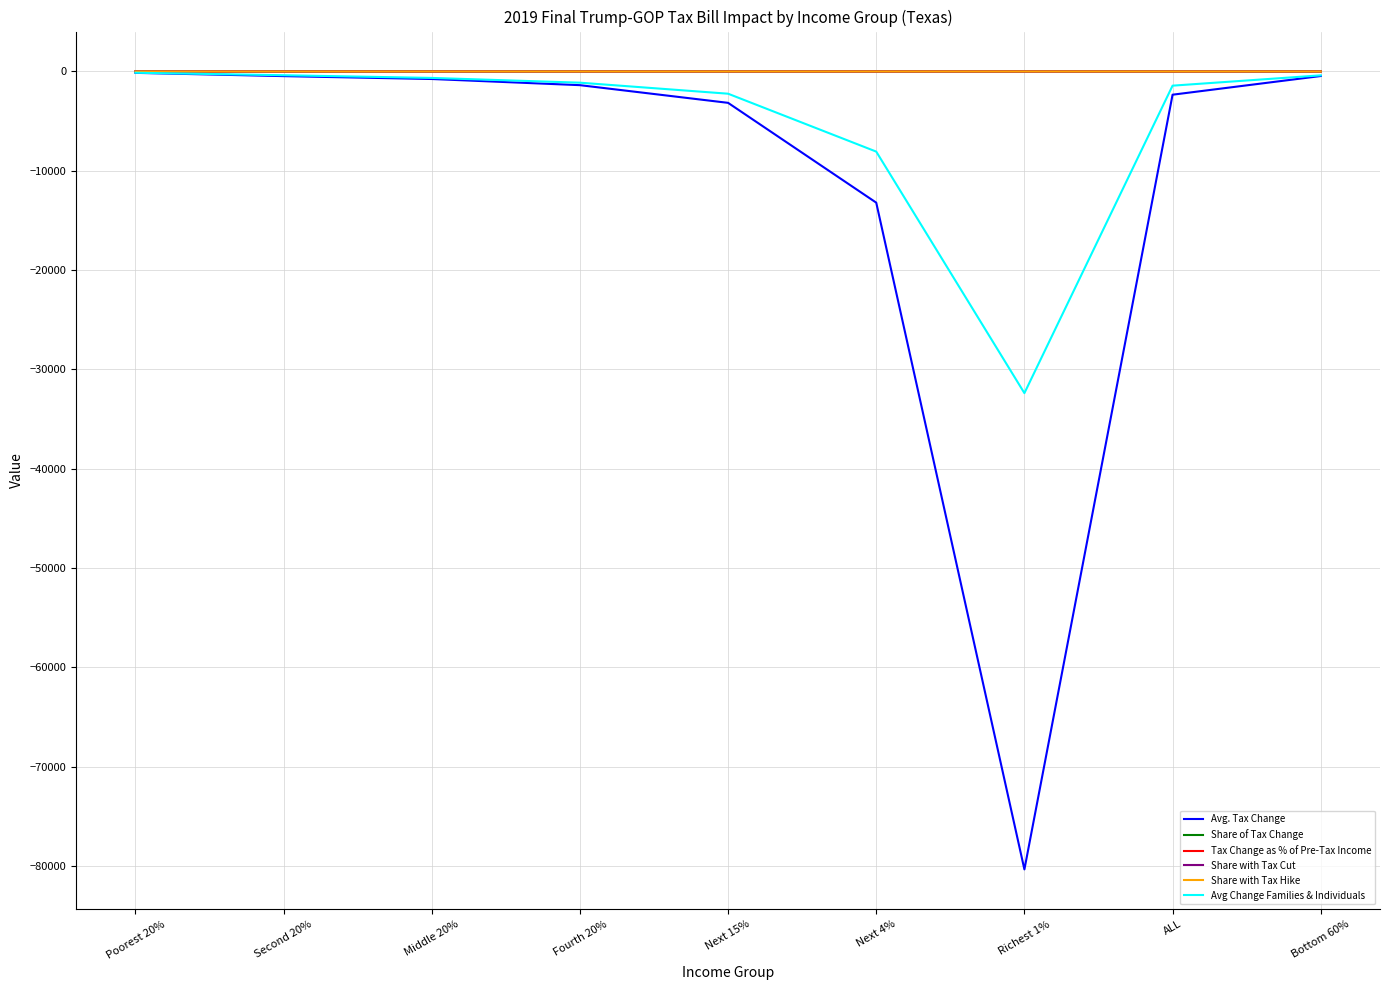

What is the difference between the Share of Tax Change values at Fourth 20% and Next 4%?

0.1